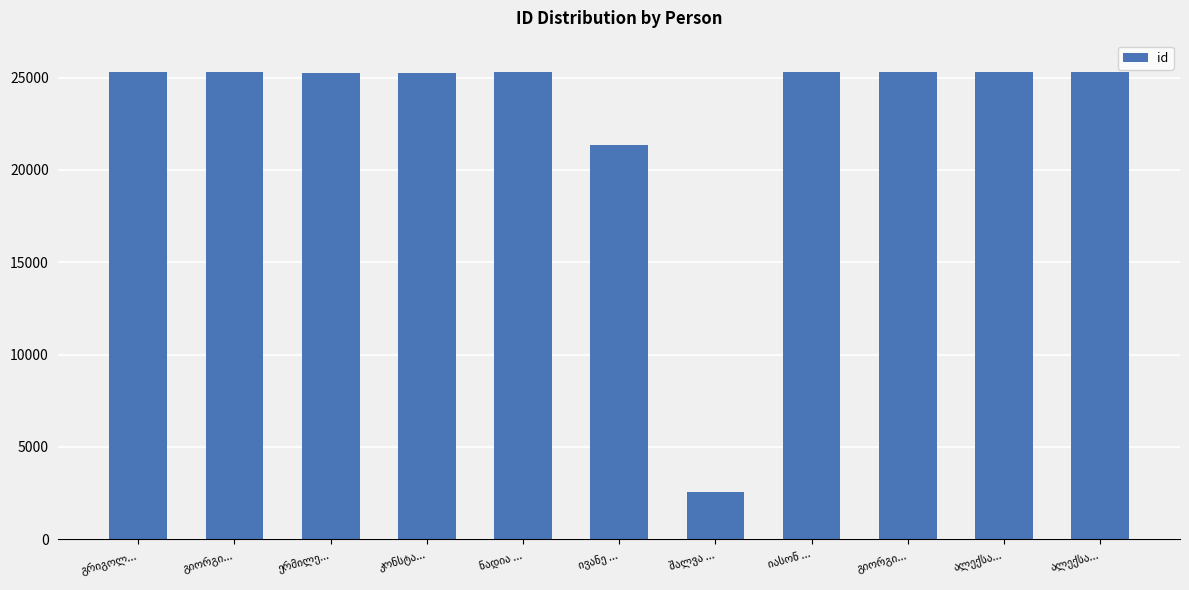

Are the bars grouped side by side (vs. stacked)?

No